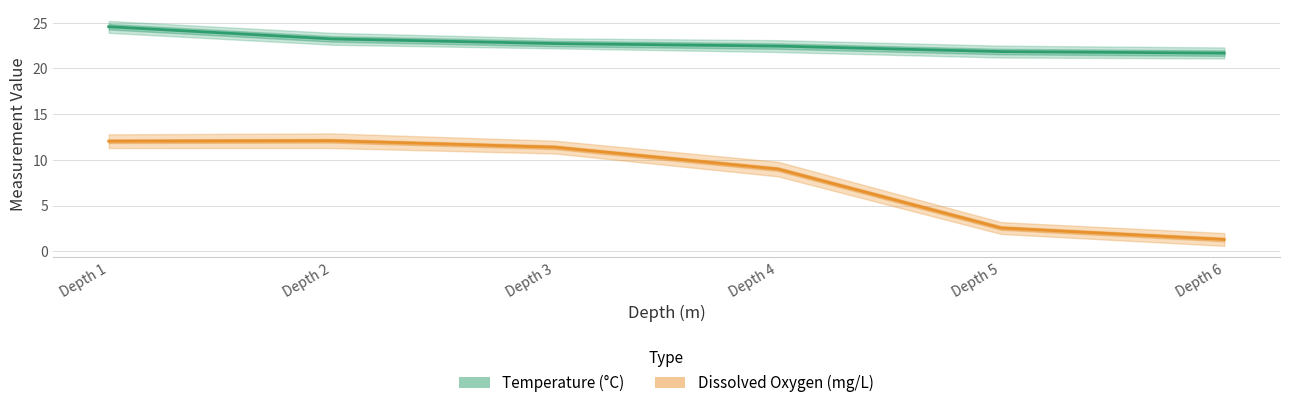

True or false: Dissox has a value of 2.6 at Depth 5.

True